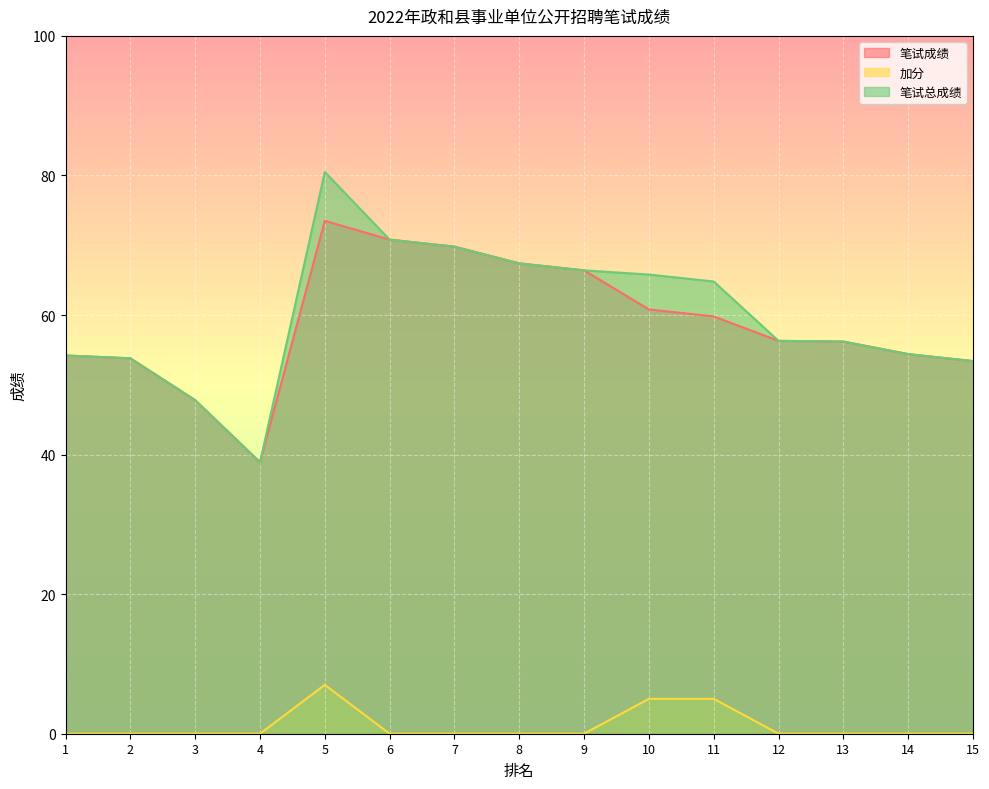

Where does the 笔试成绩 series first go above 56?

5